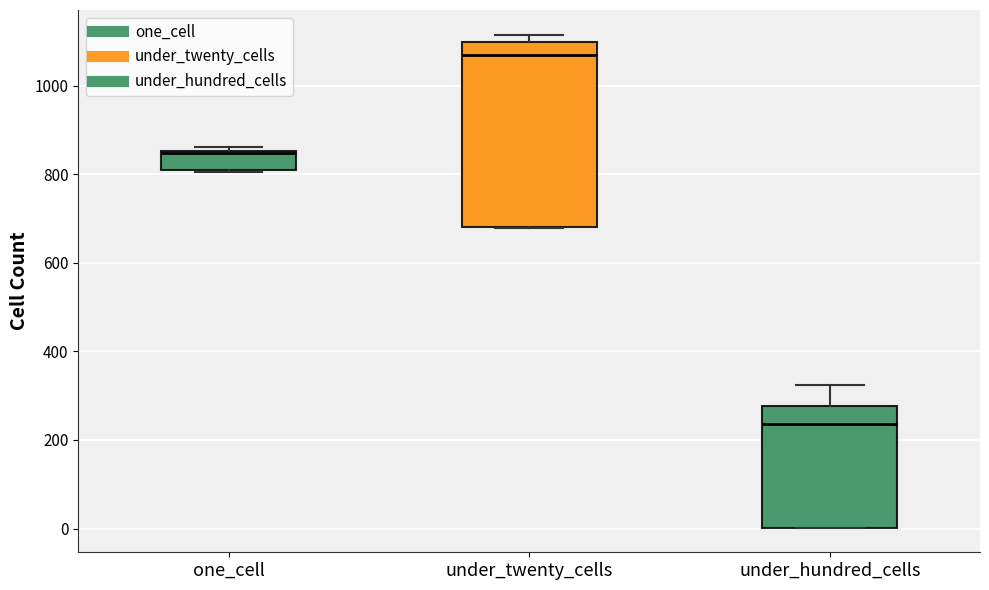

Which box has the highest median line?

under_twenty_cells